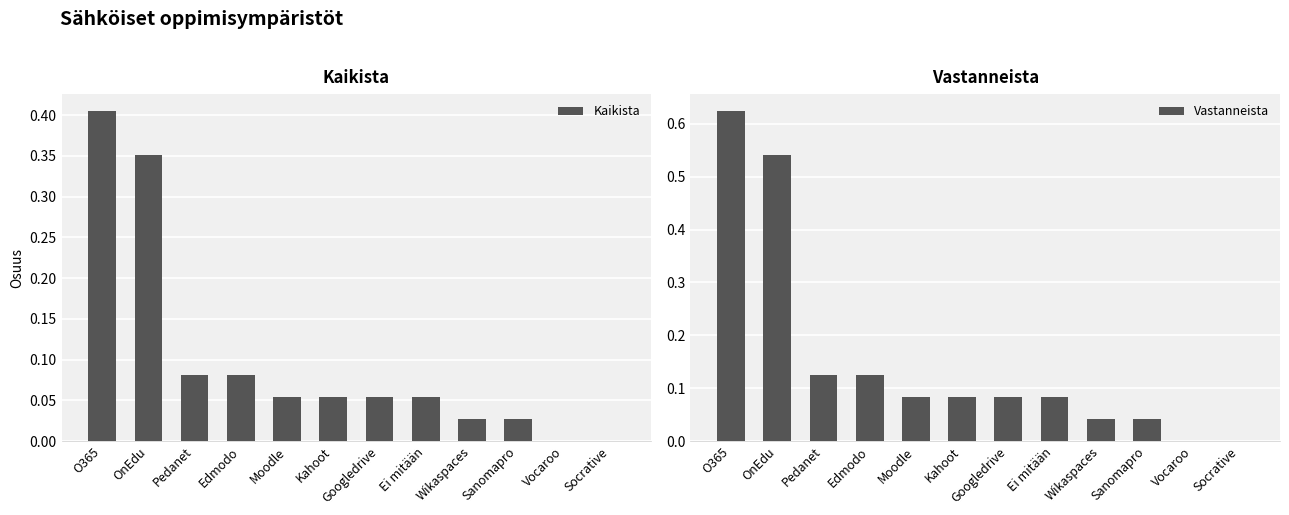

What are all the series names shown in the legend?

Kaikista, Vastanneista